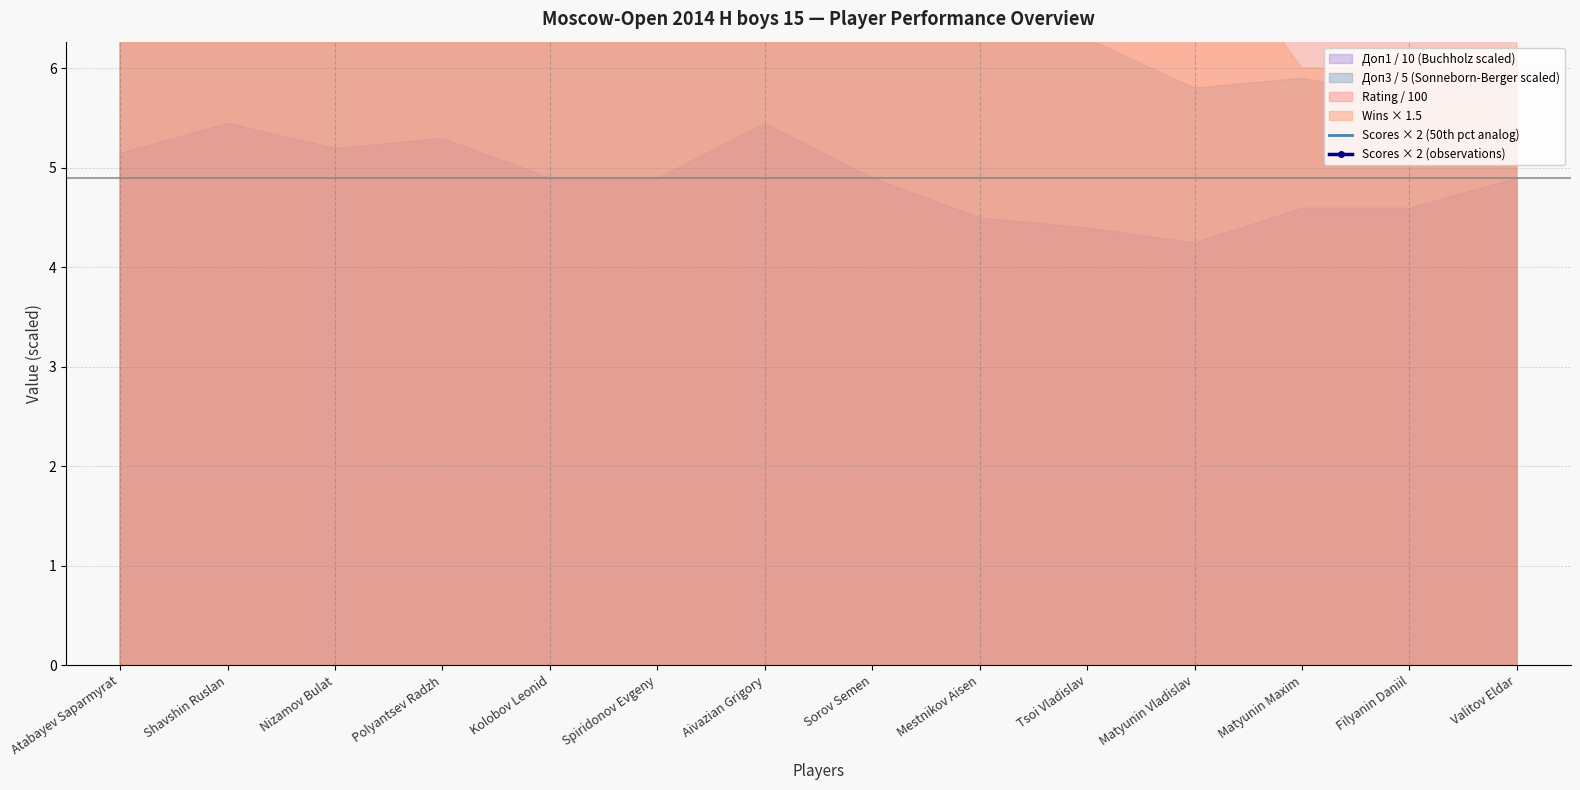

Reading left to right, transcribe all the data shown in this chart.

Scores × 2 (50th pct analog): Atabayev Saparmyrat=16	Shavshin Ruslan=15	Nizamov Bulat=14	Polyantsev Radzh=13	Kolobov Leonid=13	Spiridonov Evgeny=13	Aivazian Grigory=12	Sorov Semen=12	Mestnikov Aisen=12	Tsoi Vladislav=12	Matyunin Vladislav=11	Matyunin Maxim=10	Filyanin Daniil=11	Valitov Eldar=11
Scores × 2 (observations): Atabayev Saparmyrat=16	Shavshin Ruslan=15	Nizamov Bulat=14	Polyantsev Radzh=13	Kolobov Leonid=13	Spiridonov Evgeny=13	Aivazian Grigory=12	Sorov Semen=12	Mestnikov Aisen=12	Tsoi Vladislav=12	Matyunin Vladislav=11	Matyunin Maxim=10	Filyanin Daniil=11	Valitov Eldar=11